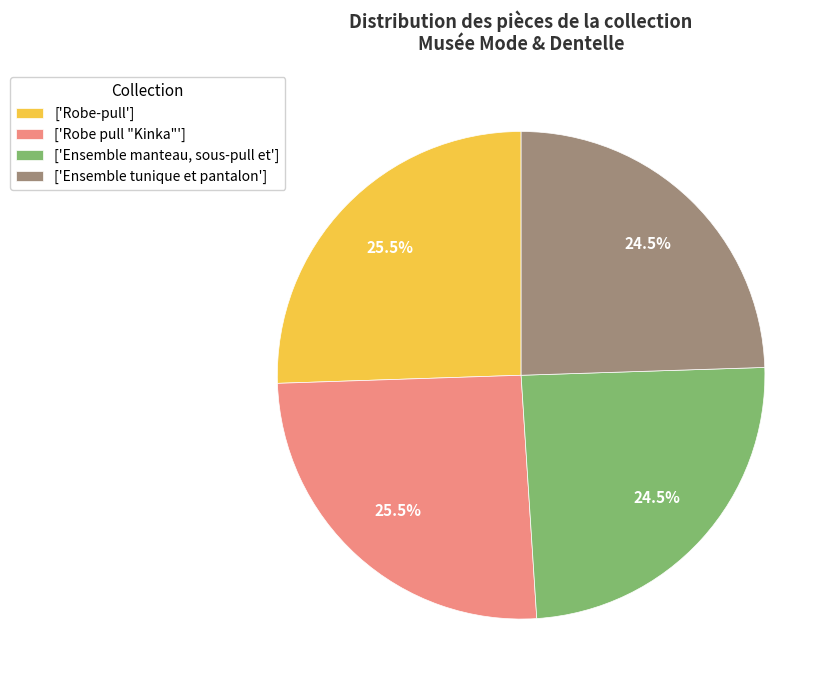

What percentage do ['Ensemble tunique et pantalon'] and ['Ensemble manteau, sous-pull et'] together represent?

49.0%